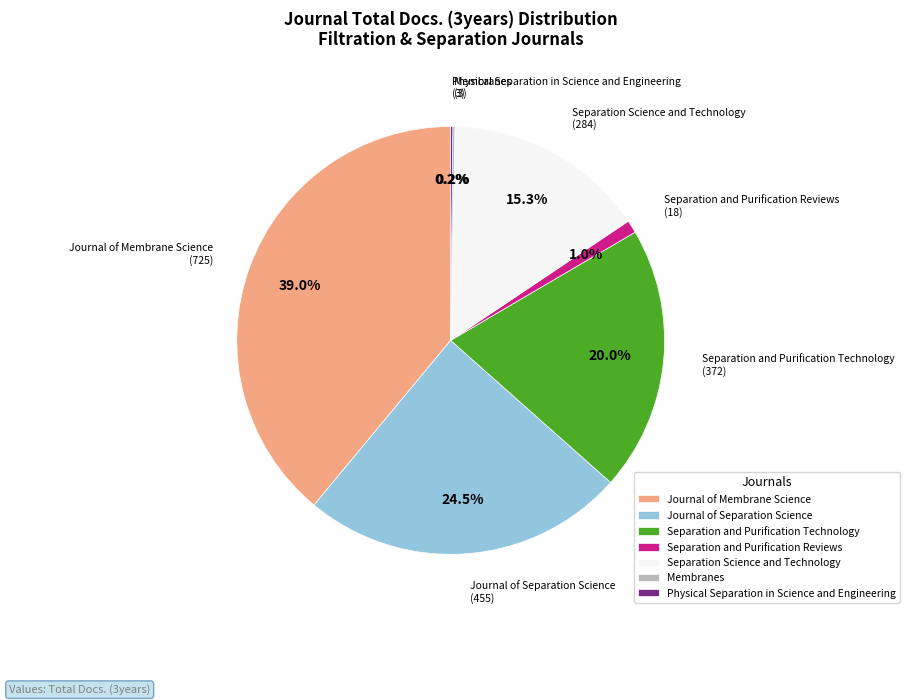

True or false: Separation and Purification Reviews accounts for 1% of the total.

True